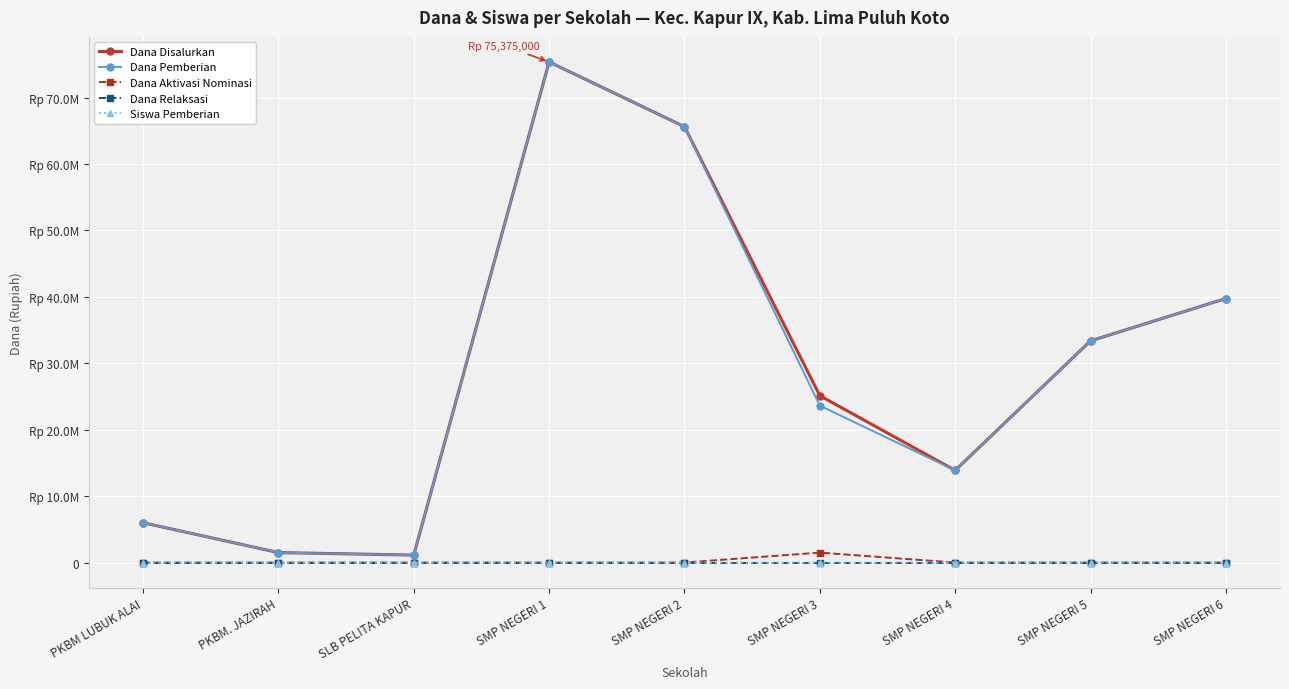

What is the difference between the second highest and minimum values in the Dana Pemberian series?

64500000